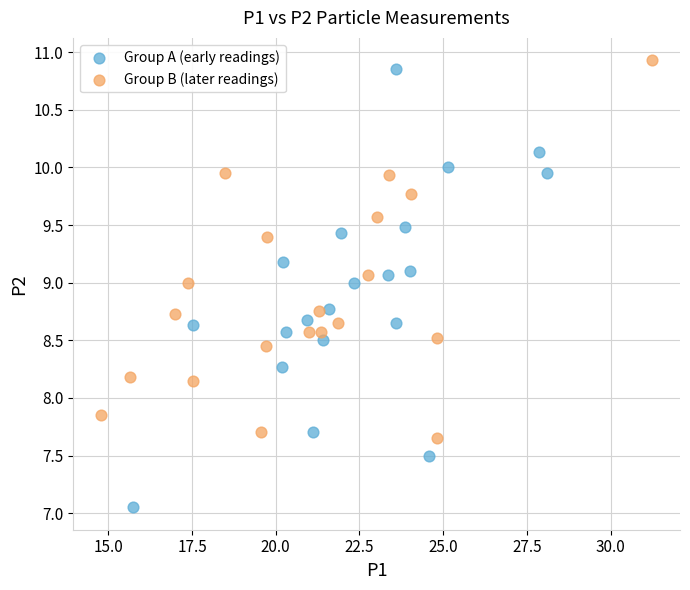

What are all the series names shown in the legend?

Group A (early readings), Group B (later readings)